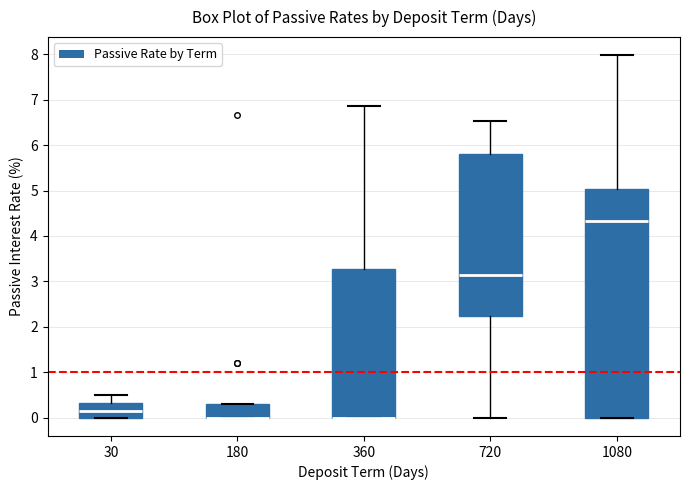

Which box is the tallest, from its lower edge to its upper edge?

1080